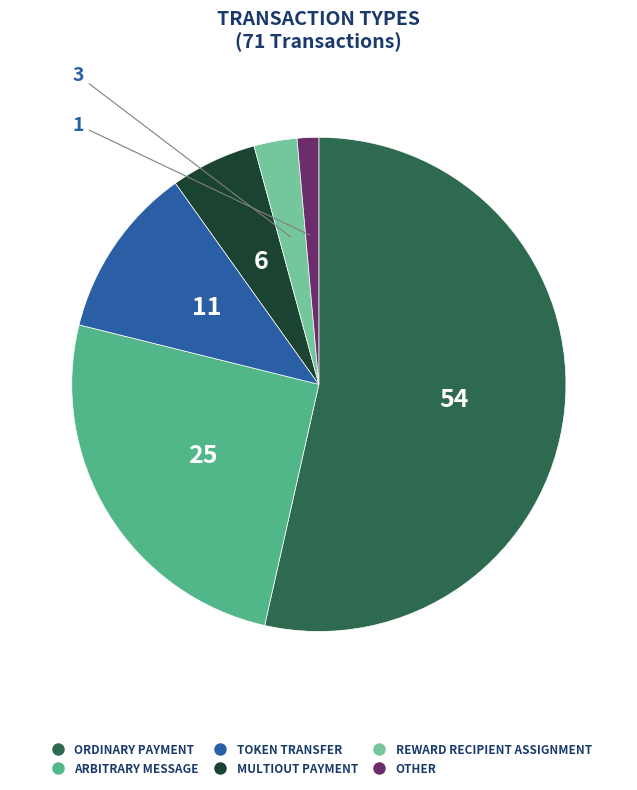

True or false: ORDINARY PAYMENT accounts for 54% of the total.

True